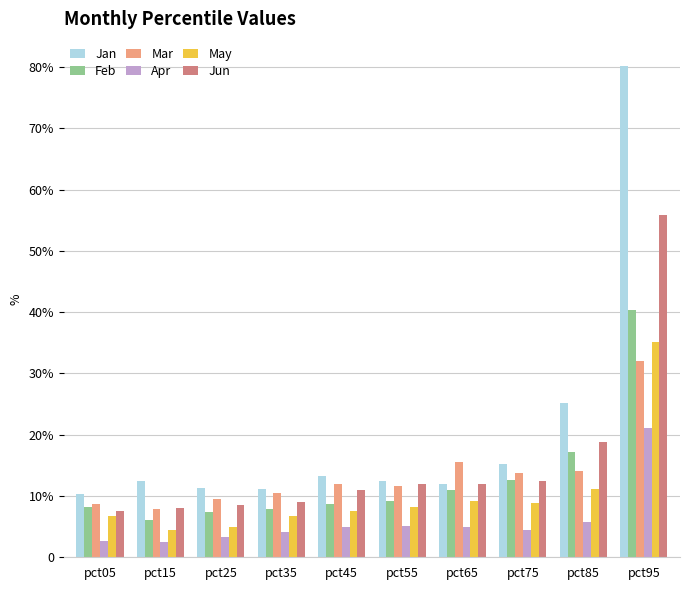

What are all the series names shown in the legend?

Jan, Feb, Mar, Apr, May, Jun